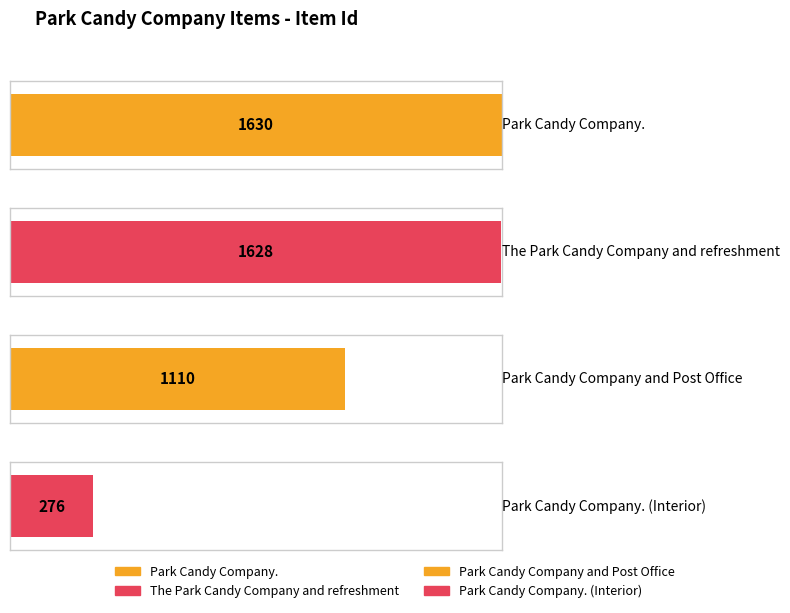

Does the chart contain any negative values?

No